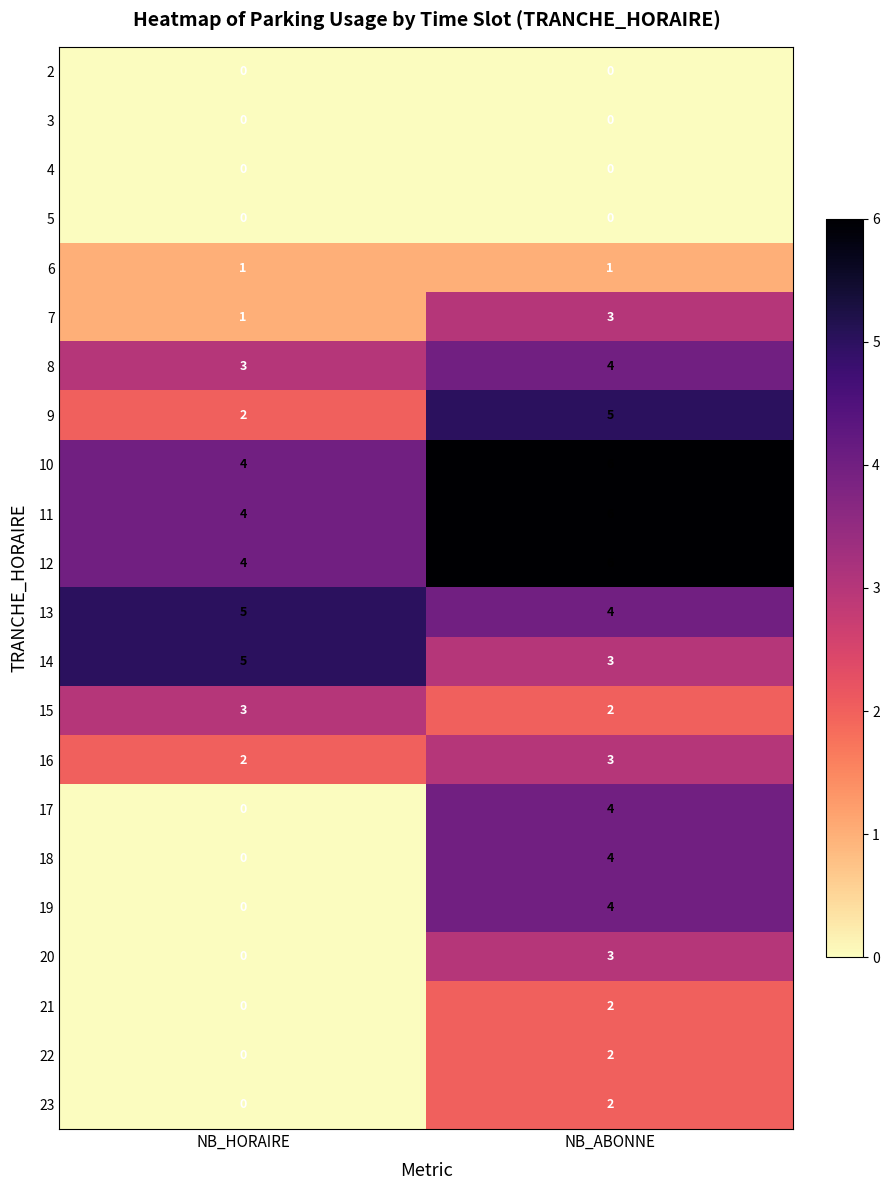

The value of 15 at NB_ABONNE is 2. True or false?

True